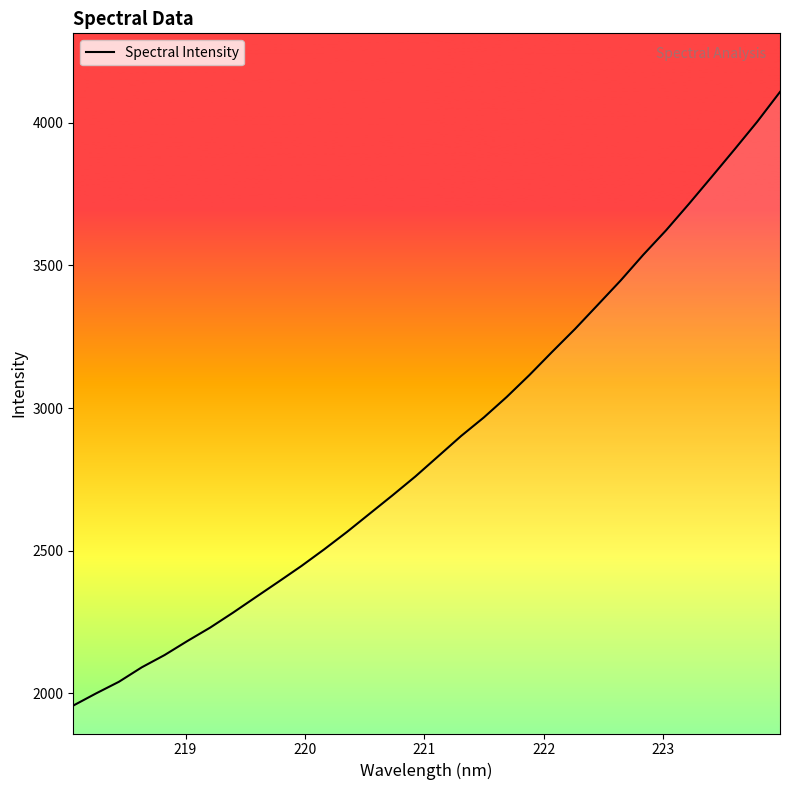

What is the smallest value displayed?

1957.4